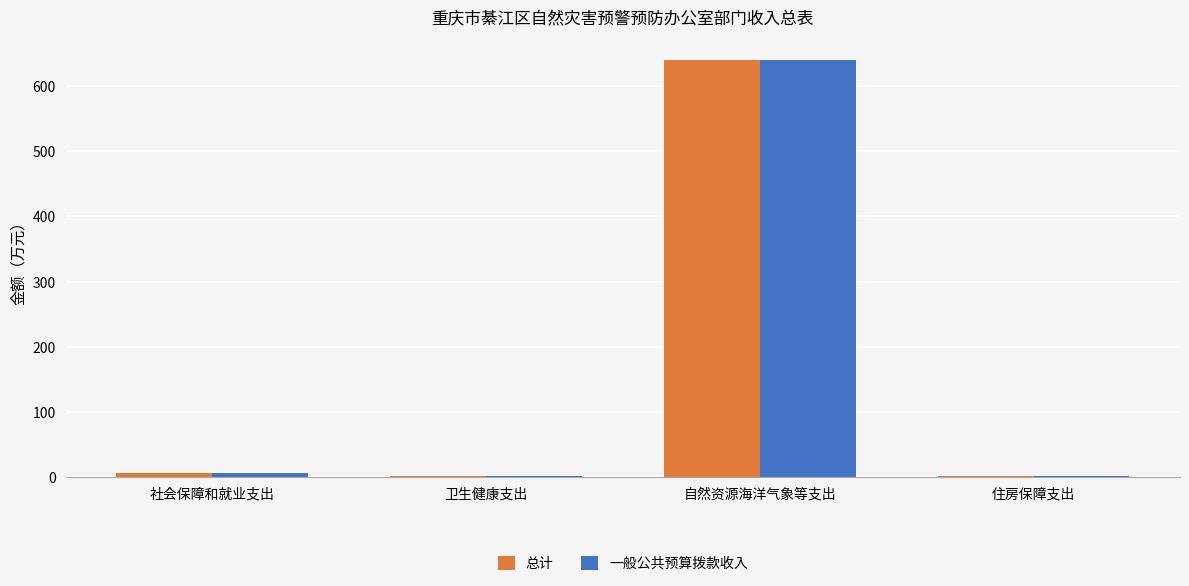

What value does the 总计 series have at 住房保障支出?

2.4